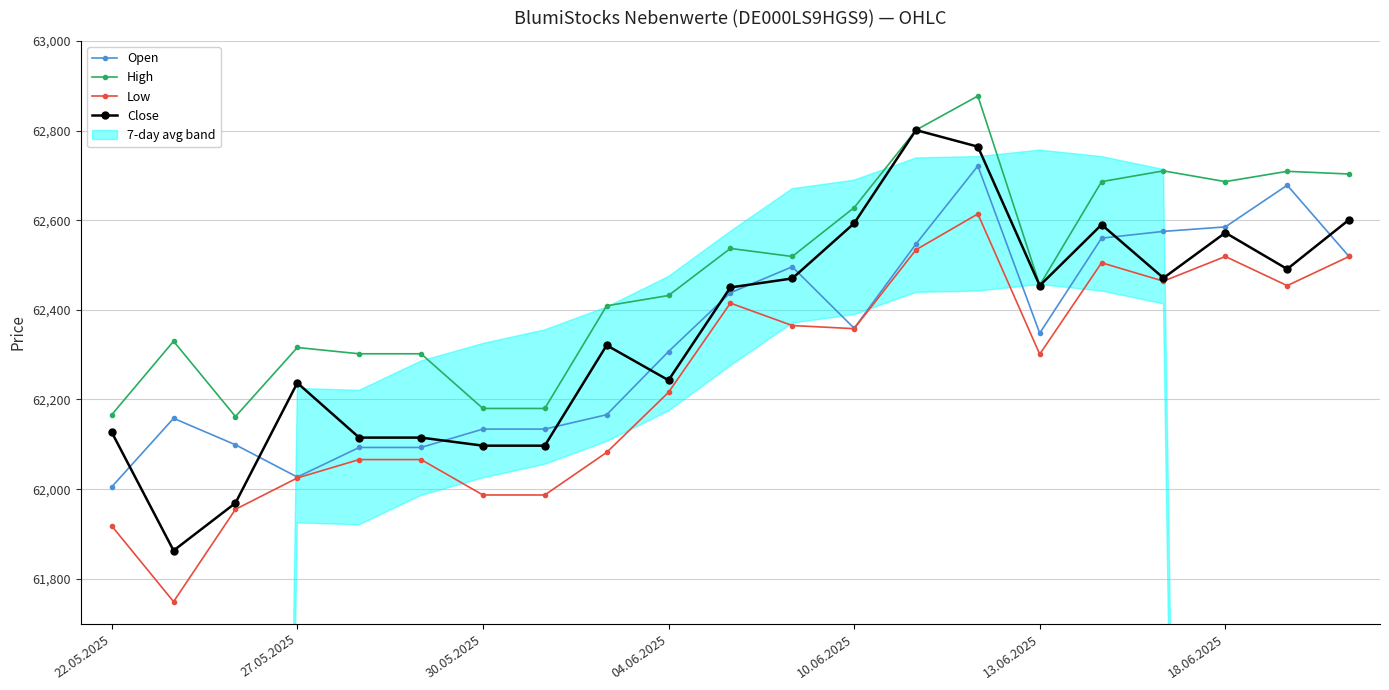

Where is the first local minimum for Open?

27.05.2025